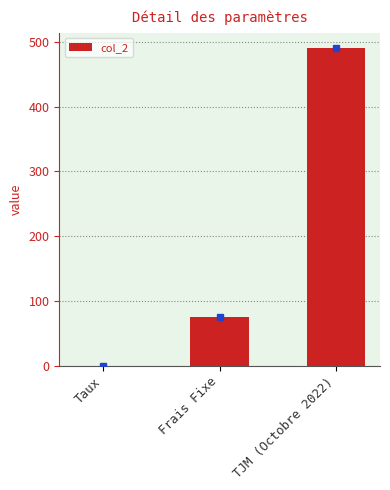

What value does the data have at Frais Fixe?

75.0